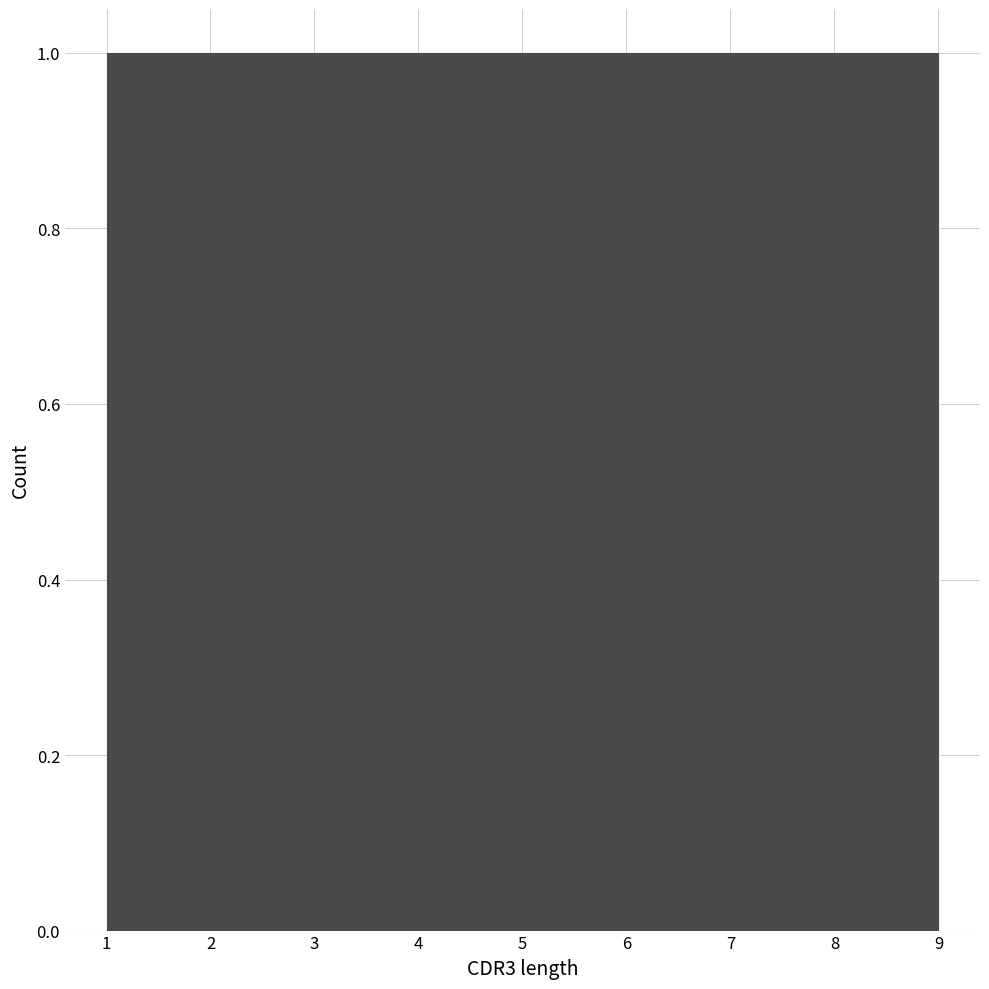

Reading left to right, list every bar in this chart as the range it spans on the x-axis followed by its height. Neither the bar edges nor the heights are printed on the chart, so give them approximately, as read against the axes.

1.0 to 1.9: 1
1.9 to 2.8: 1
2.8 to 3.7: 1
3.7 to 4.6: 1
4.6 to 5.4: 1
5.4 to 6.3: 1
6.3 to 7.2: 1
7.2 to 8.1: 1
8.1 to 9.0: 1